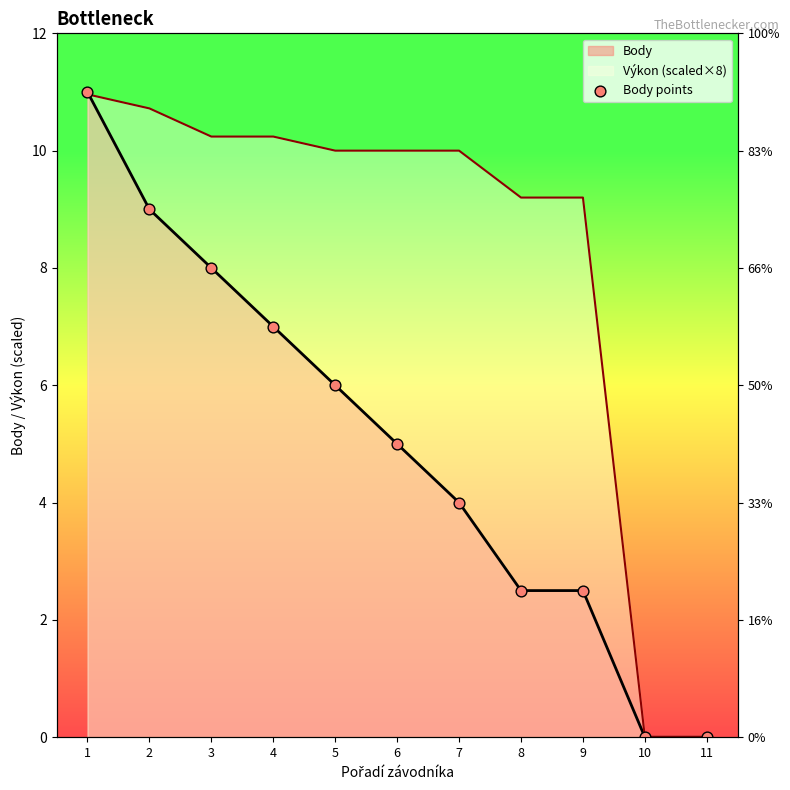

Between 1 and 6, which is larger?

1